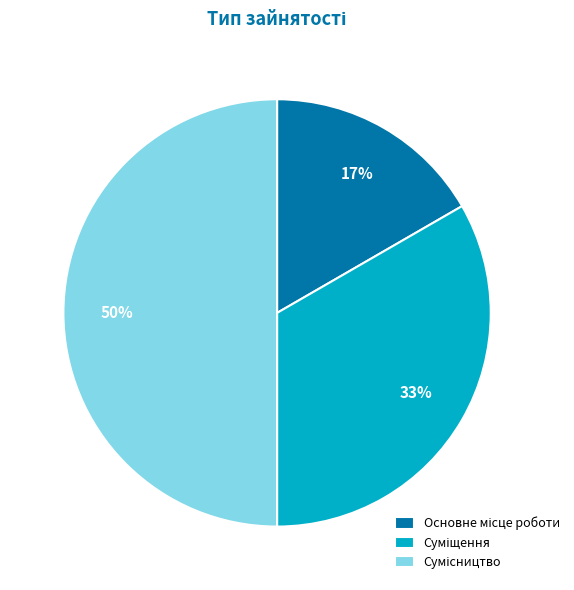

To the nearest percent, what is the average slice percentage?

33%